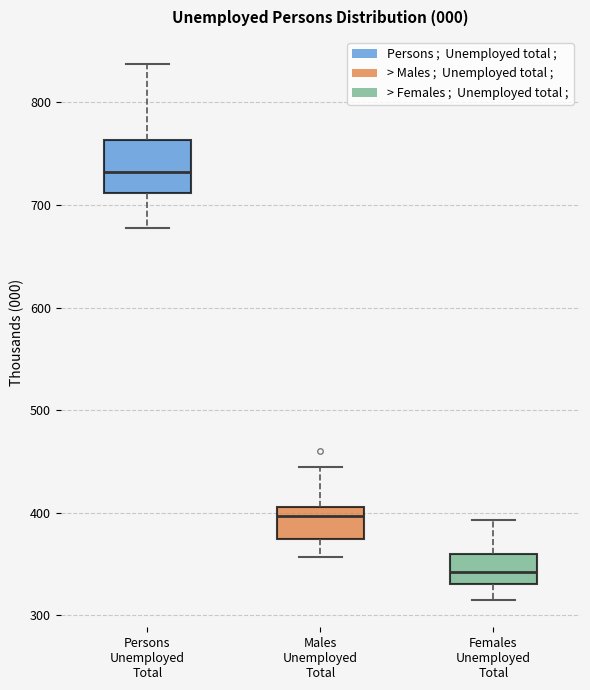

Which box's median line is the highest?

Persons Unemployed Total